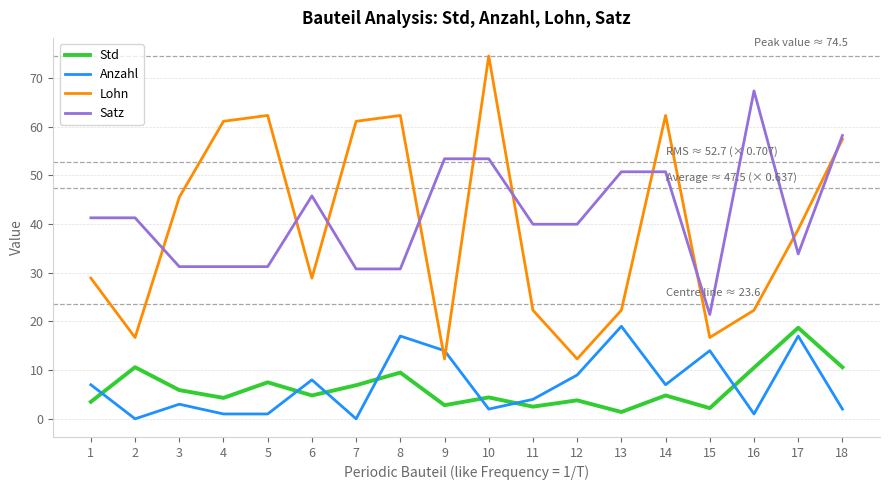

Is the value of Lohn at 9 greater than the value of Anzahl at 10?

Yes